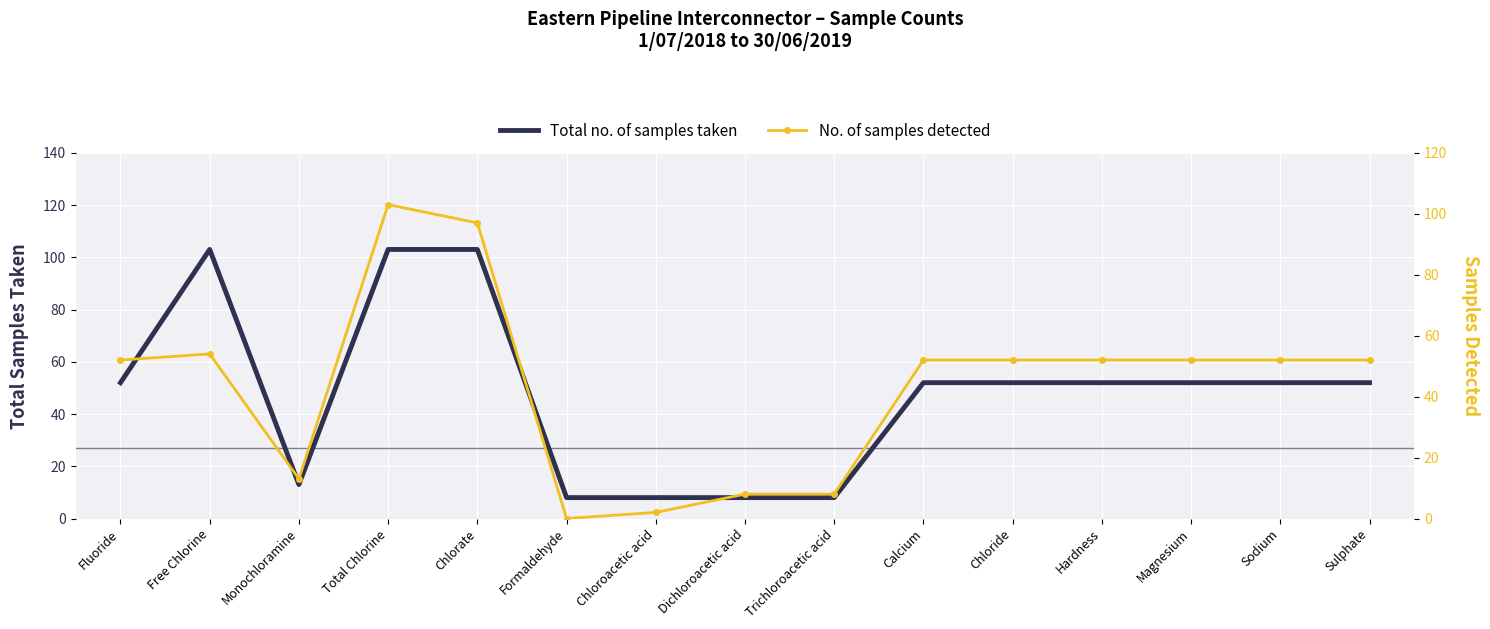

What is the label of the 5th point from the left?

Chlorate